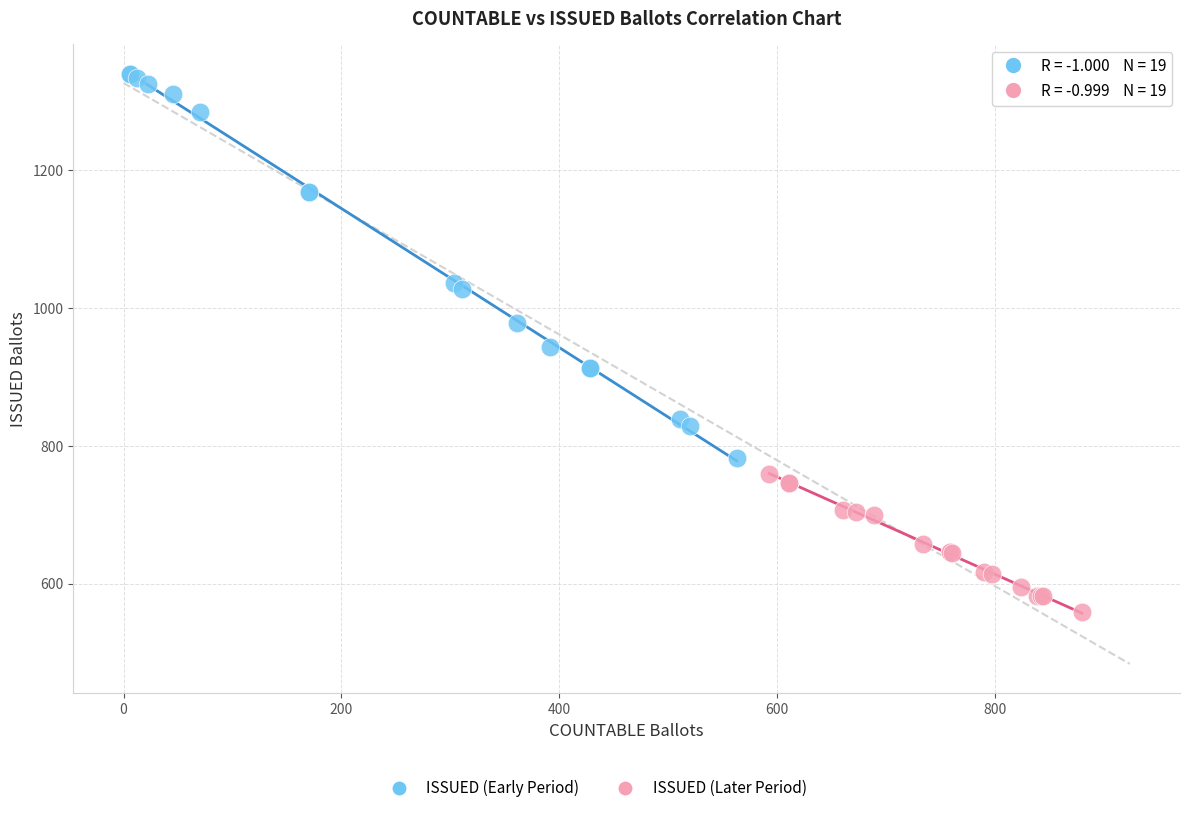

Which series has the largest Y range (max minus min)?

ISSUED (Early Period)